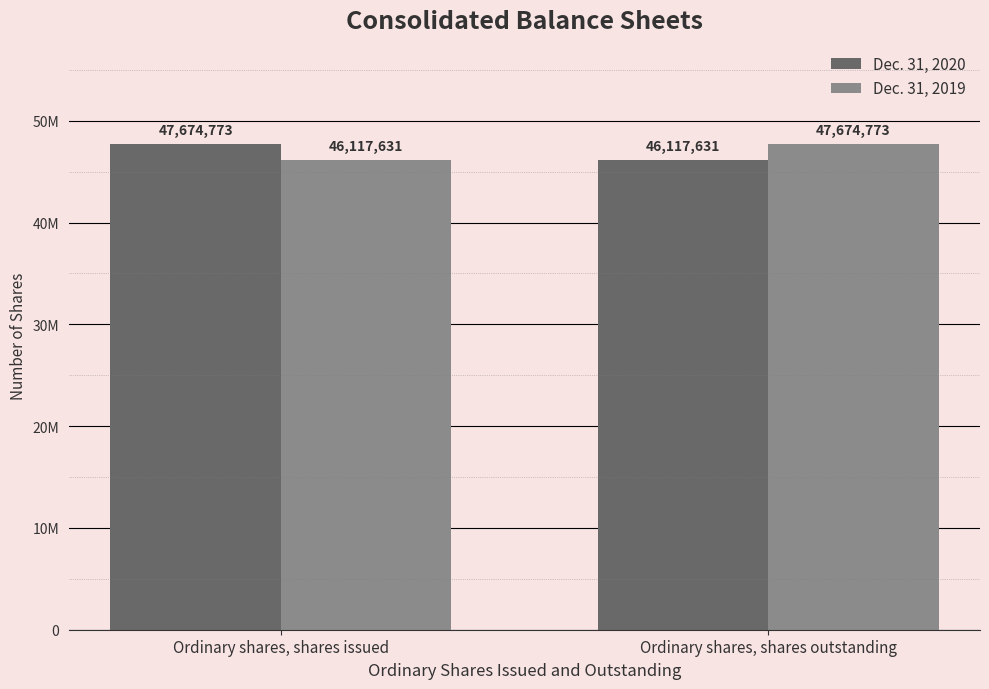

At which category is the sum across all series the highest?

Ordinary shares, shares issued